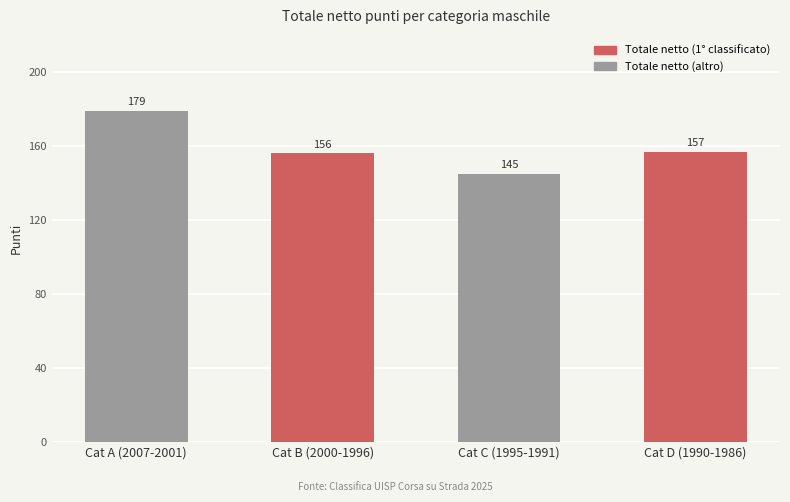

What is the greatest value displayed?

179